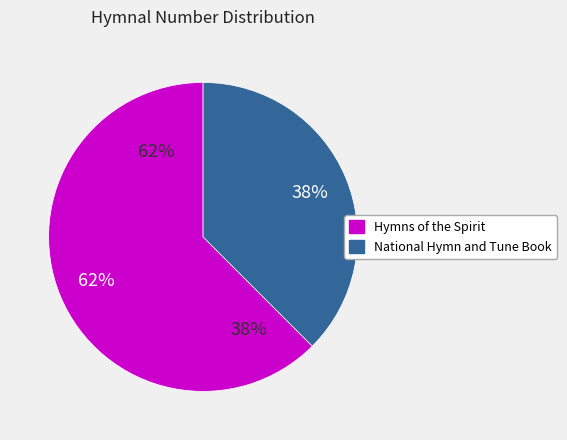

Is it true that National Hymn and Tune Book is 38% of the pie?

True